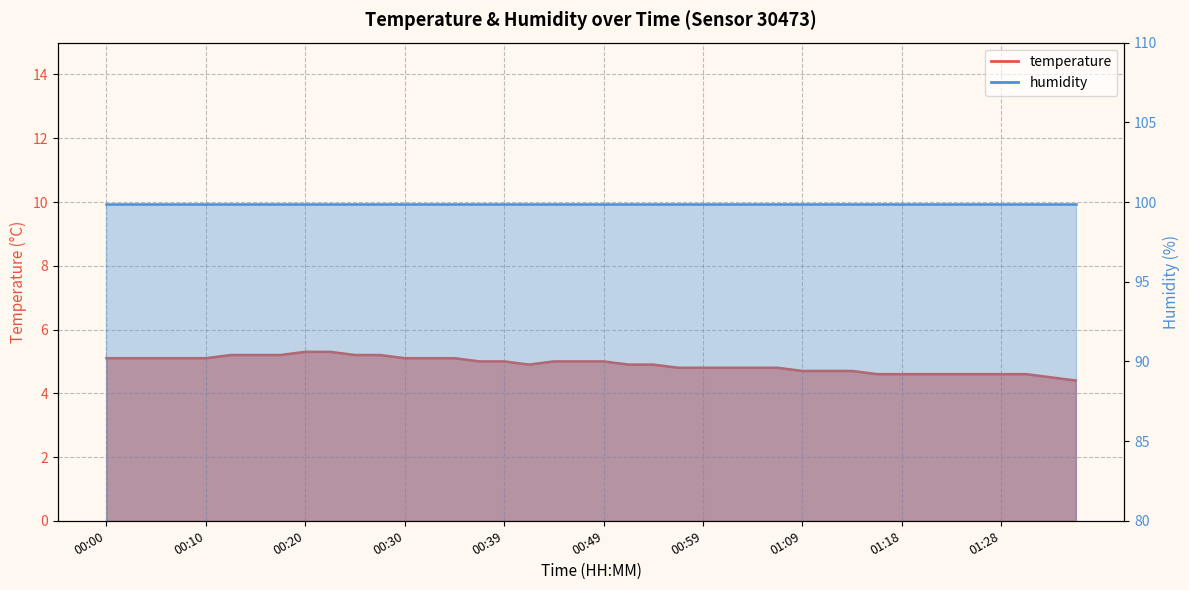

Where does the data first go above 5?

00:00